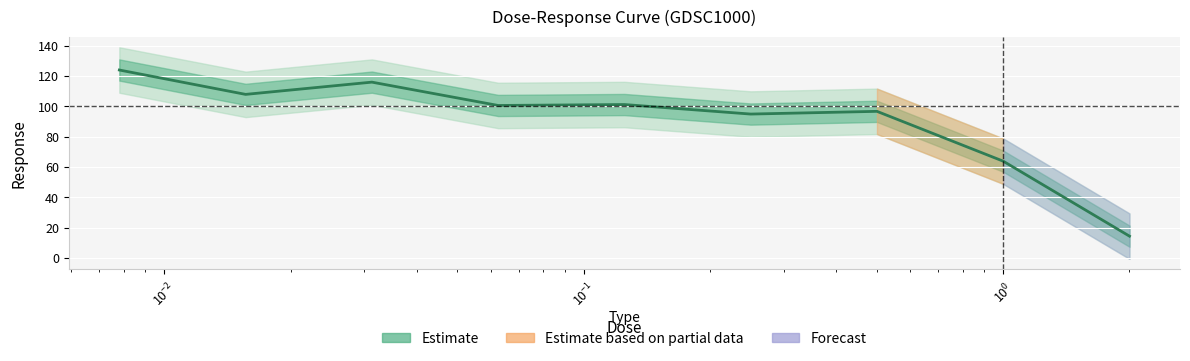

True or false: the data has more than 2 interior local peaks.

True